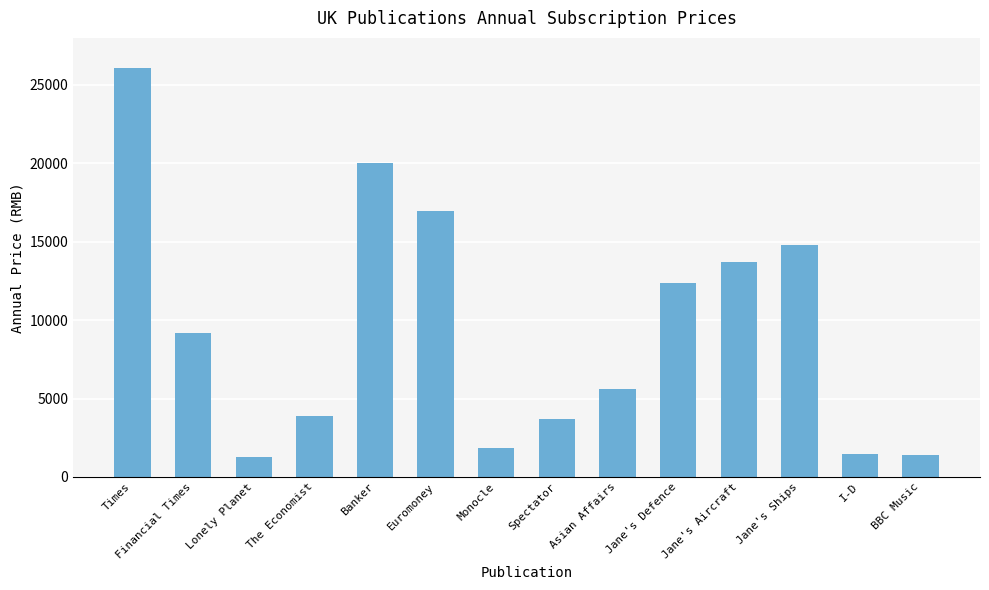

Does the chart contain any negative values?

No